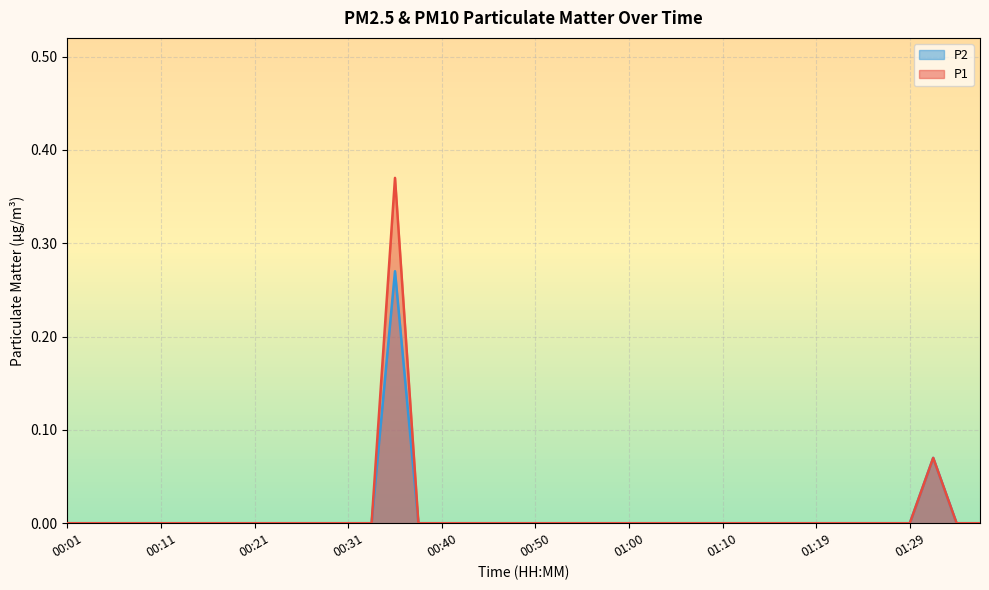

Rank the series by their average value, from highest to lowest.

P1, P2